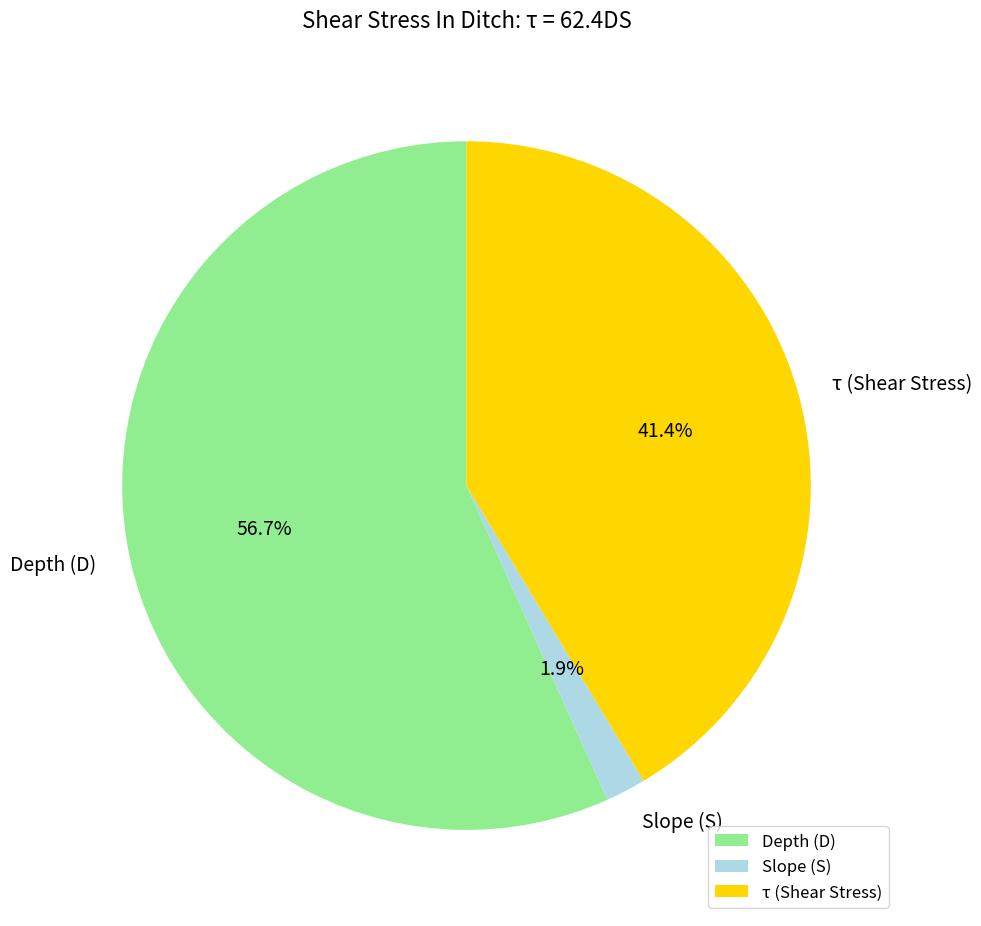

Do Depth (D) and Slope (S) together represent more than half of the pie?

Yes